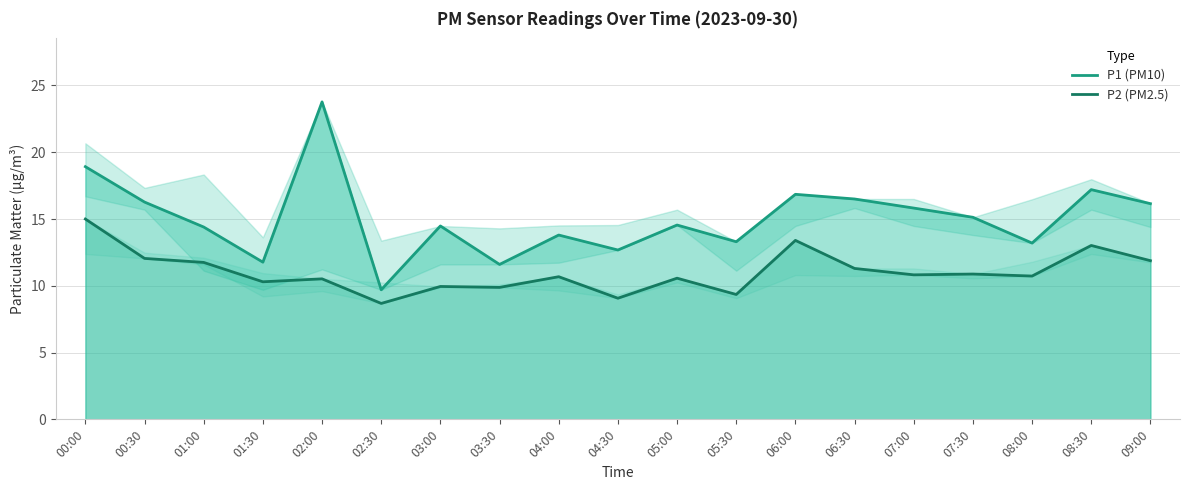

Reading left to right, transcribe all the data shown in this chart.

P1 (PM10): 00:00=18.9	00:30=16.3	01:00=14.4	01:30=11.8	02:00=23.8	02:30=9.7	03:00=14.5	03:30=11.6	04:00=13.8	04:30=12.7	05:00=14.6	05:30=13.3	06:00=16.9	06:30=16.5	07:00=15.8	07:30=15.1	08:00=13.2	08:30=17.2	09:00=16.1
P2 (PM2.5): 00:00=15.0	00:30=12.1	01:00=11.8	01:30=10.3	02:00=10.5	02:30=8.7	03:00=9.9	03:30=9.9	04:00=10.7	04:30=9.1	05:00=10.6	05:30=9.3	06:00=13.4	06:30=11.3	07:00=10.8	07:30=10.9	08:00=10.7	08:30=13.0	09:00=11.9